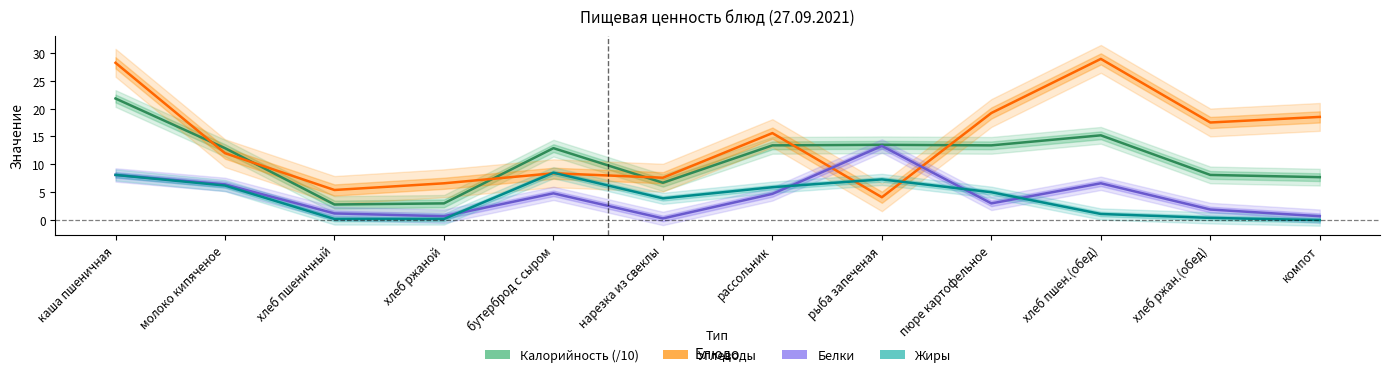

What is the sum of the Углеводы values at компот and хлеб пшен.(обед)?

47.4